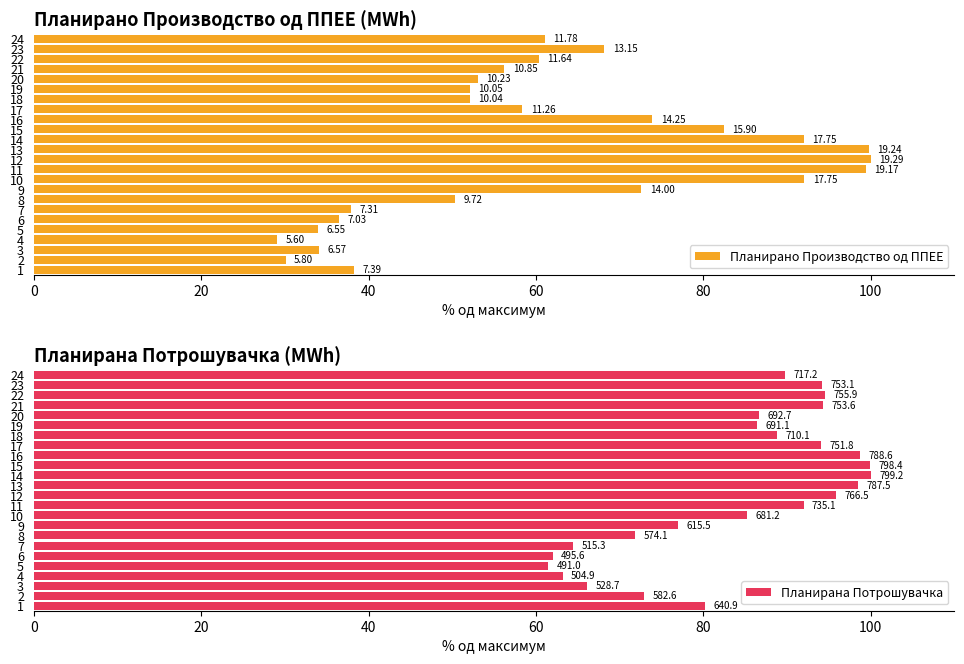

Is it true that Планирано Производство од ППЕЕ equals 114.3 at 15?

False